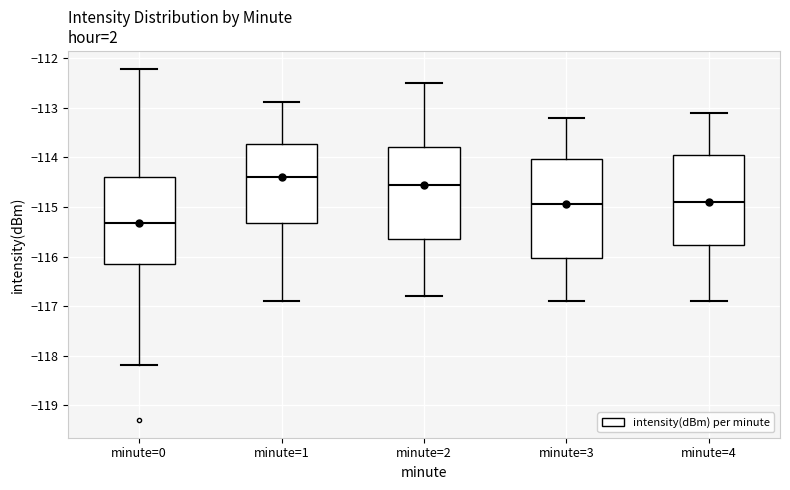

Where is the lower edge of the box for minute=1 on the y-axis? The values are not printed on the chart, so give them approximately, as read against the axis.

-115.3